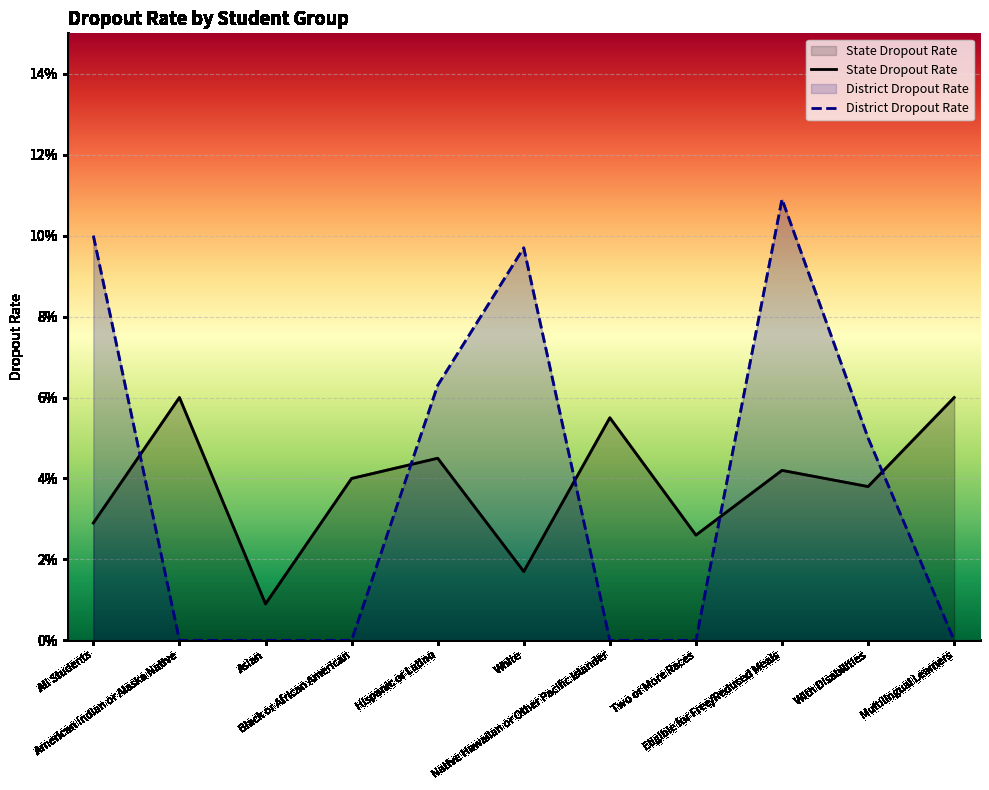

Reading left to right, transcribe all the data shown in this chart.

State Dropout Rate: 0.0	0.1	0.0	0.0	0.0	0.0	0.1	0.0	0.0	0.0	0.1
District Dropout Rate: 0.1	0.0	0.0	0.0	0.1	0.1	0.0	0.0	0.1	0.1	0.0